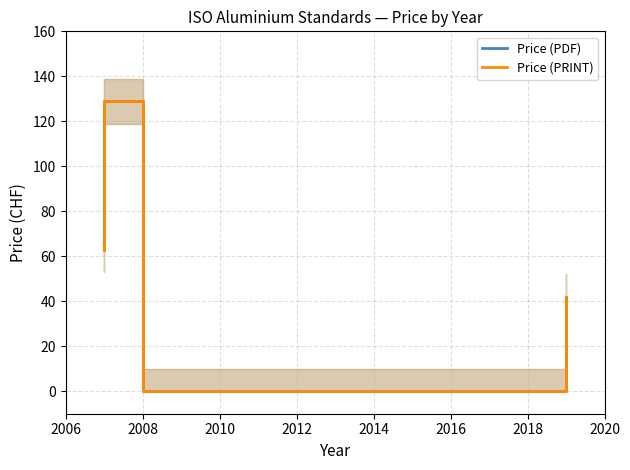

In Price (PDF), how many points are higher than both neighbors (excluding endpoints)?

1